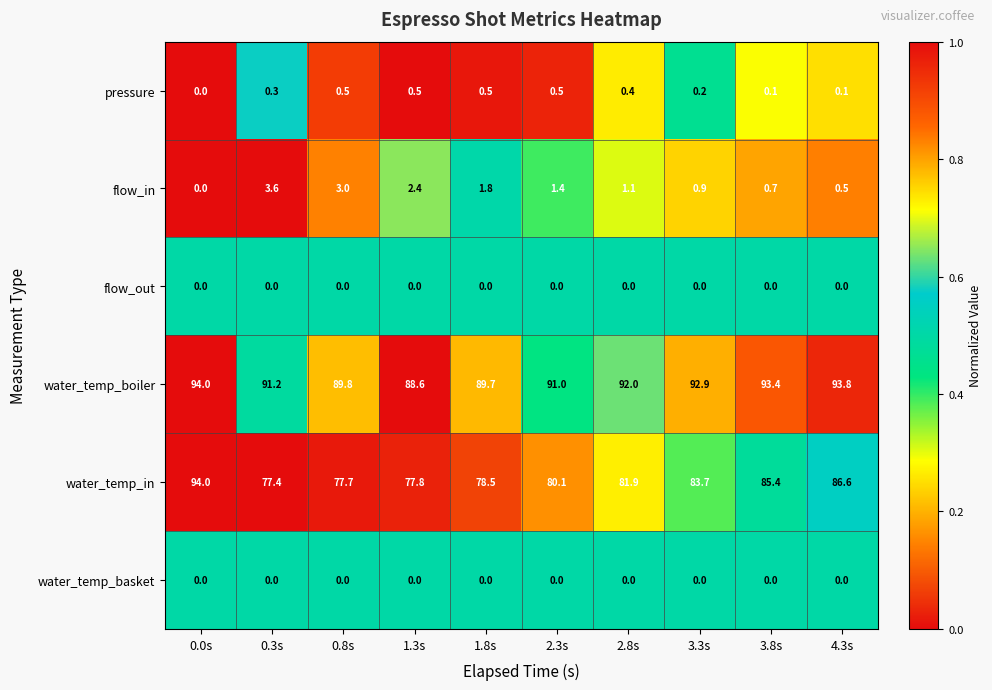

Which category has the highest value across all series?

0.0s